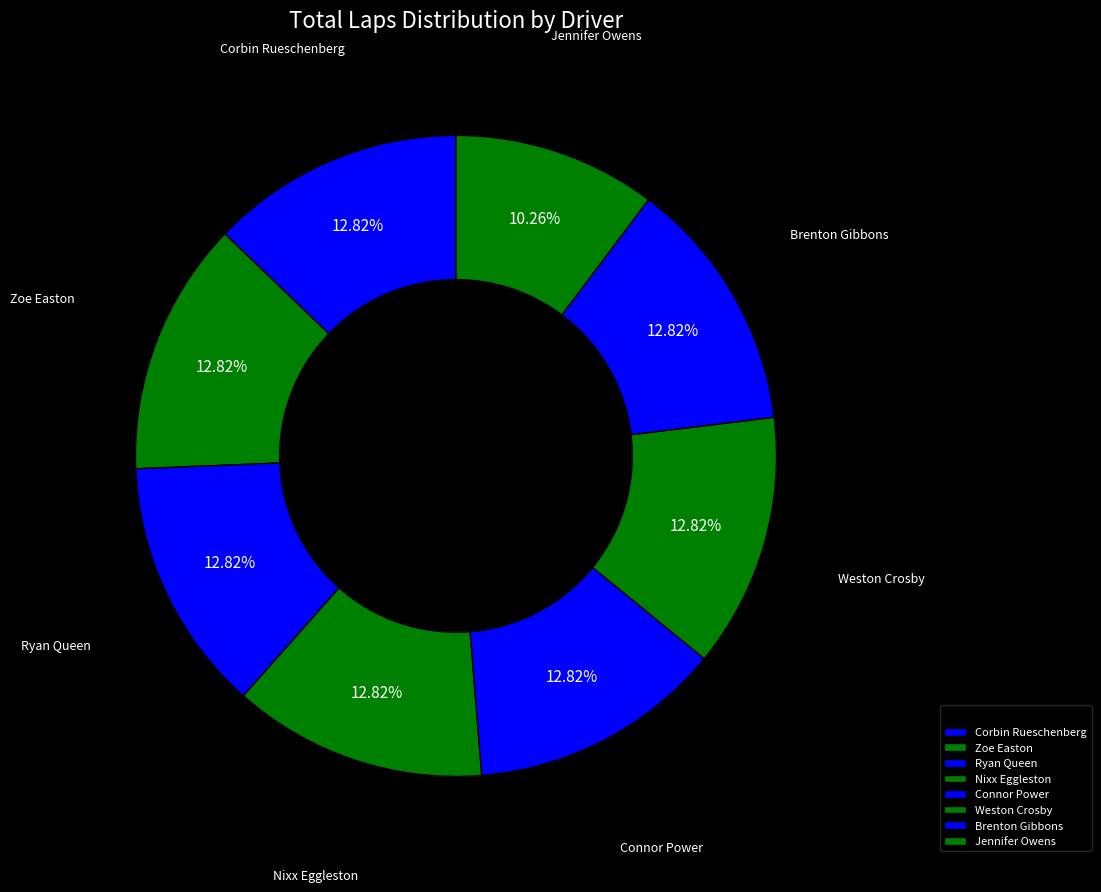

What portion of the pie excludes Nixx Eggleston?

87.2%